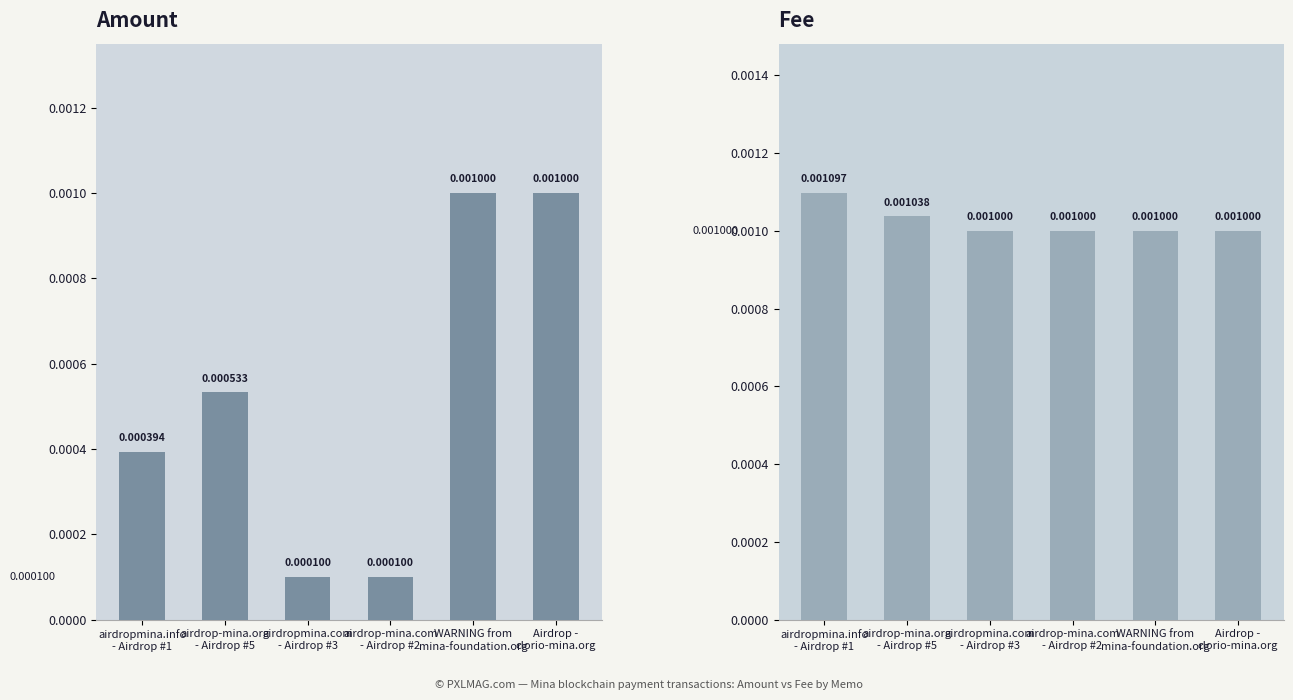

At which label is Fee closest to 0?

airdropmina.com
- Airdrop #3